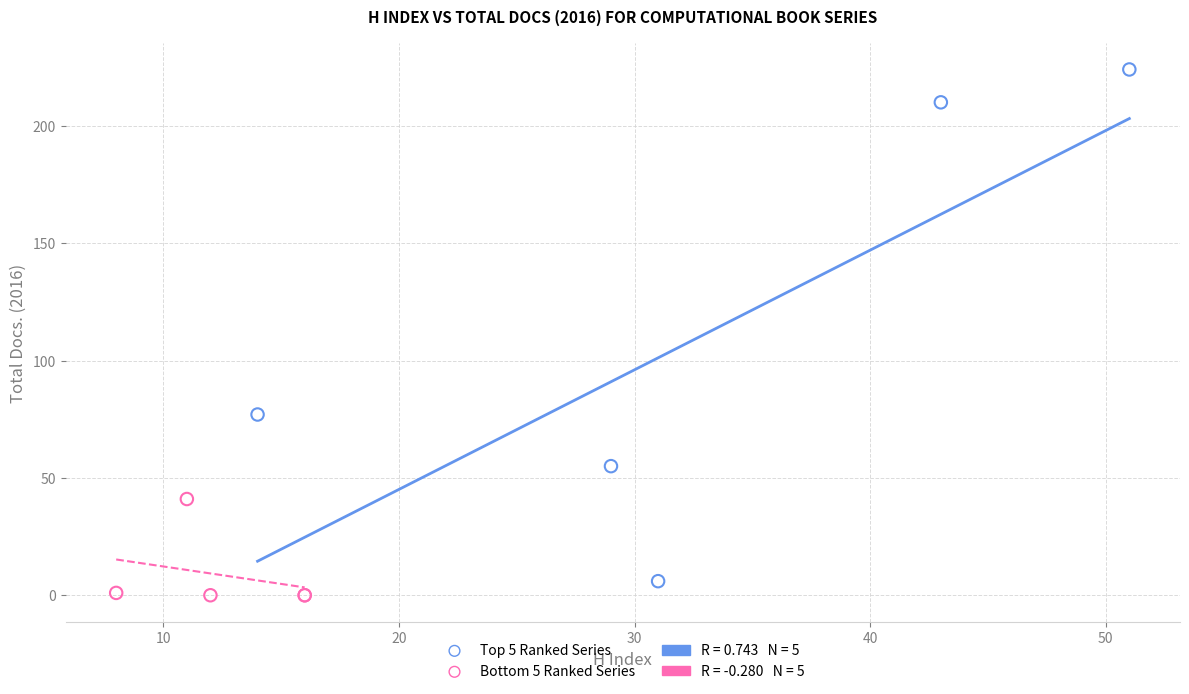

Which series reaches the minimum Y coordinate?

Bottom 5 Ranked Series